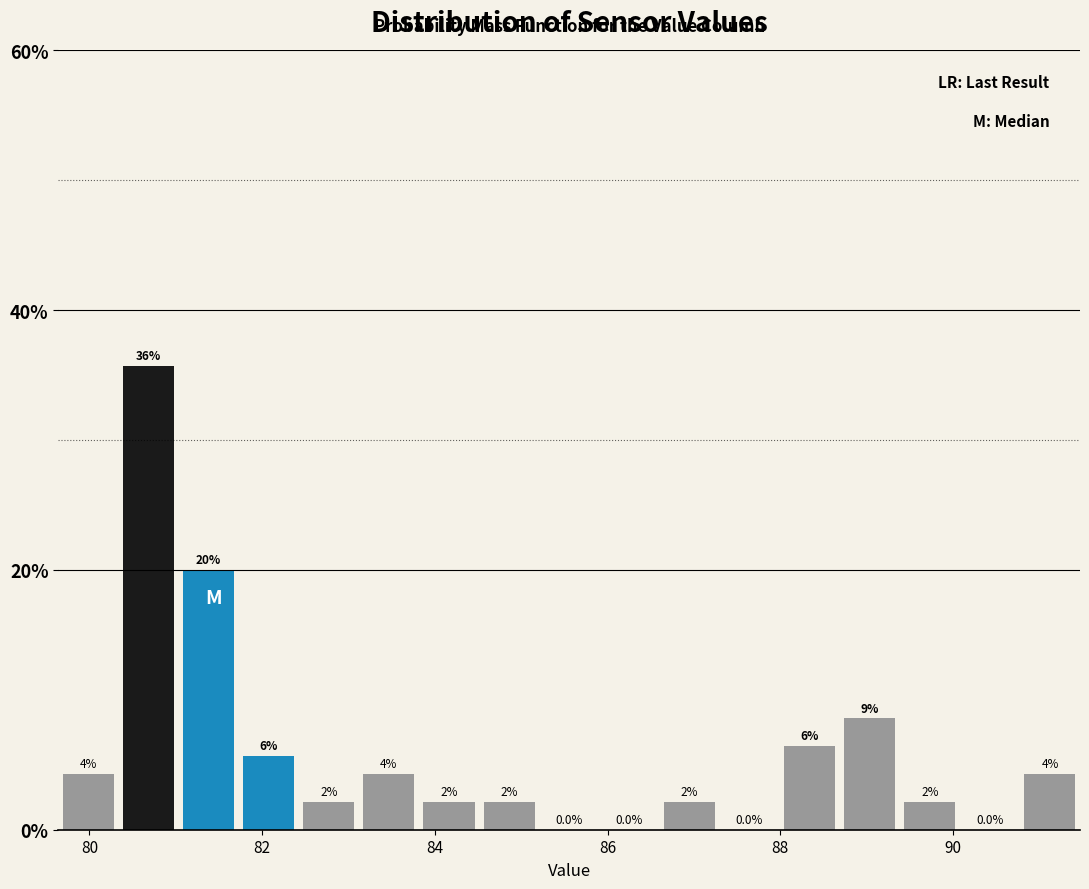

Read against the x-axis, roughly where is the centre of the tallest bar?

80.6